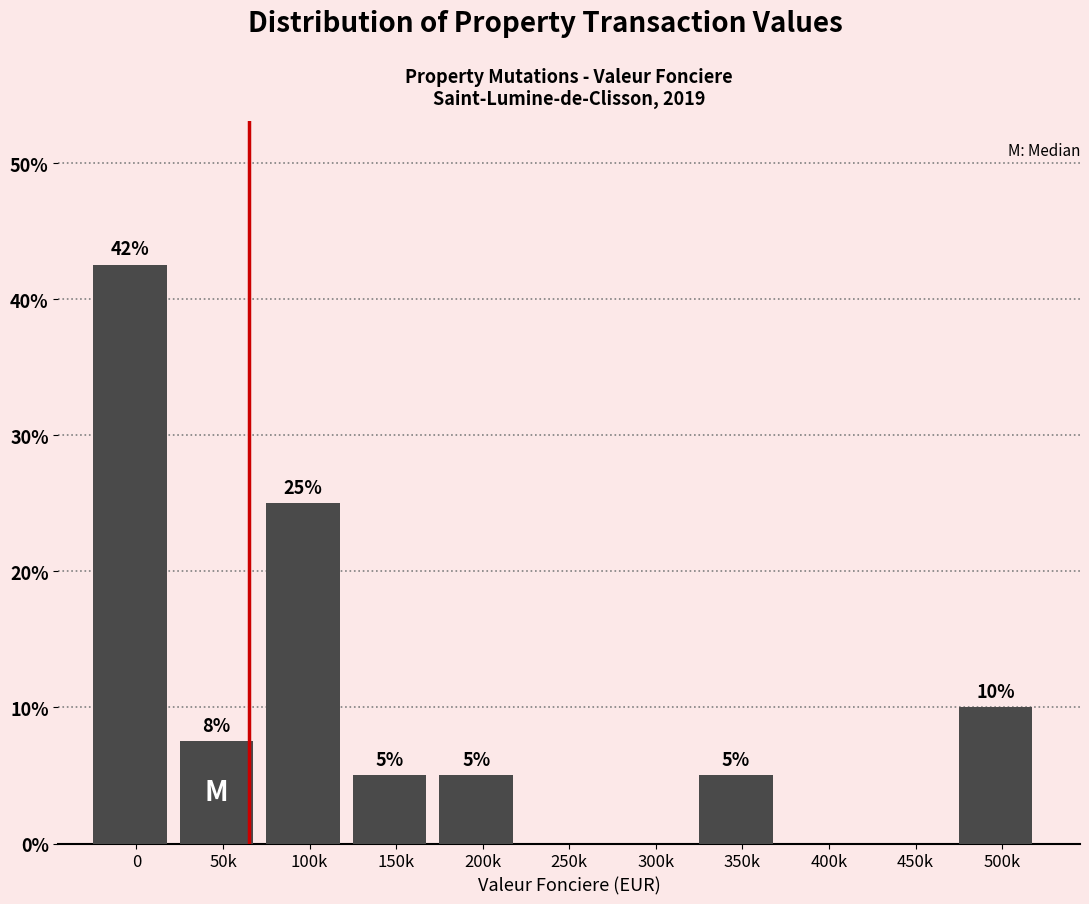

Which has a higher value, 200k or 450k?

200k